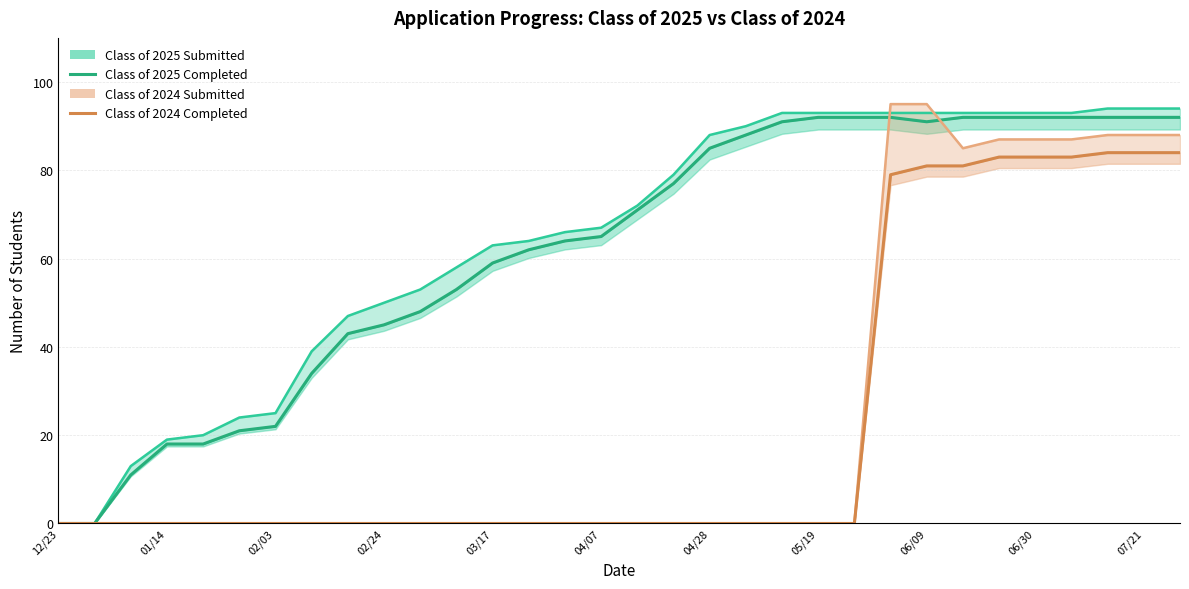

Count the number of data series in this chart.

4